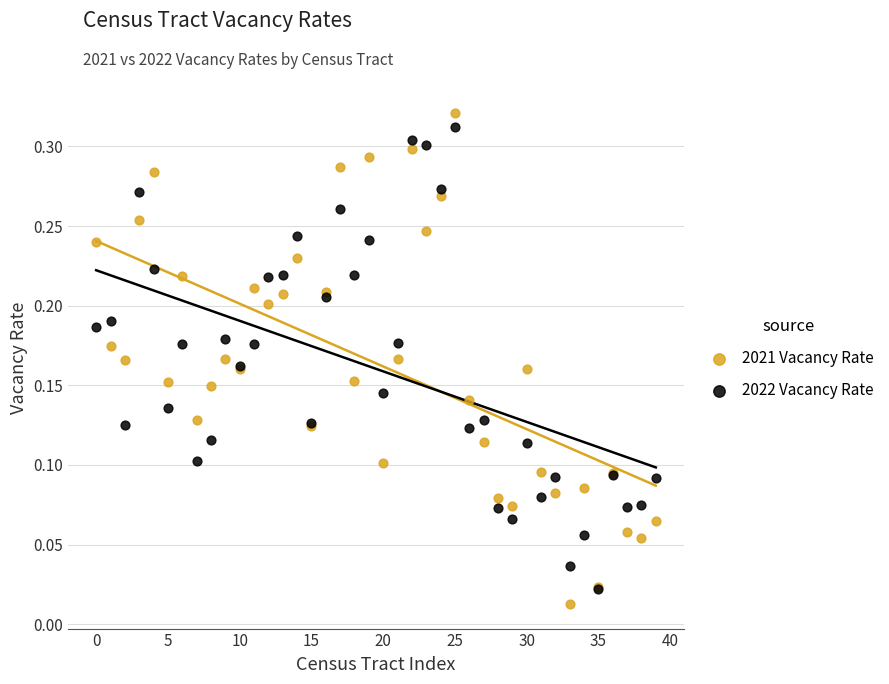

Which series has the widest spread of Y values?

2021 Vacancy Rate